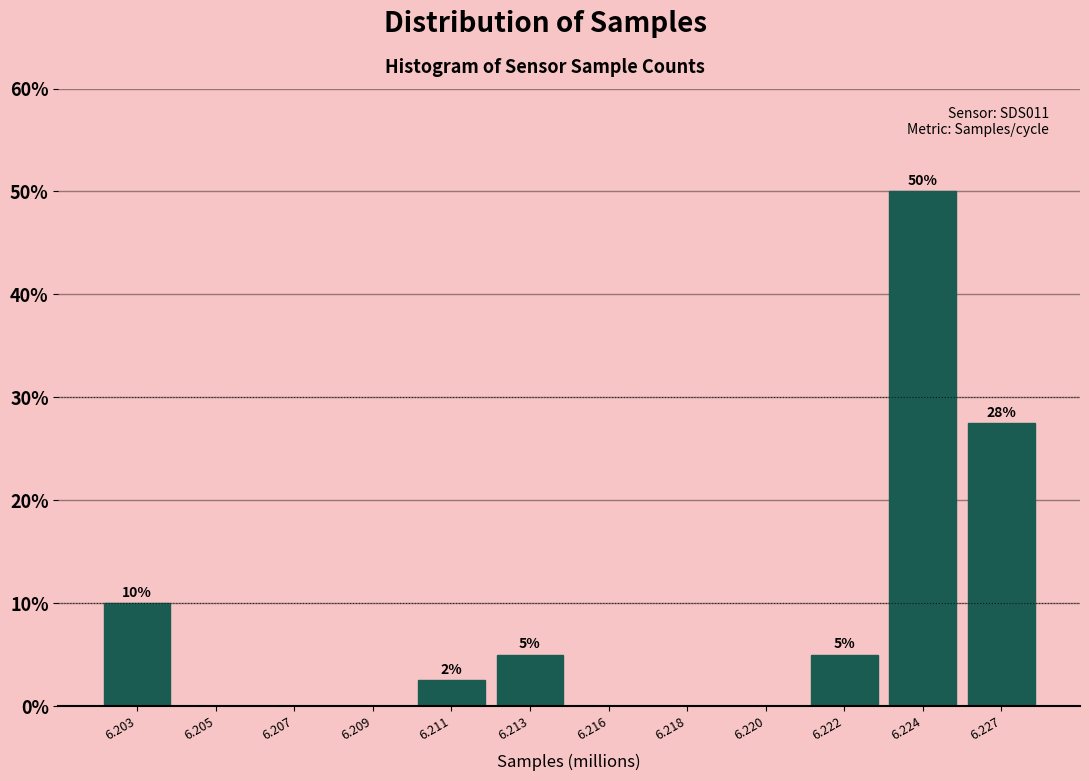

What is the sum of all values?

100.0